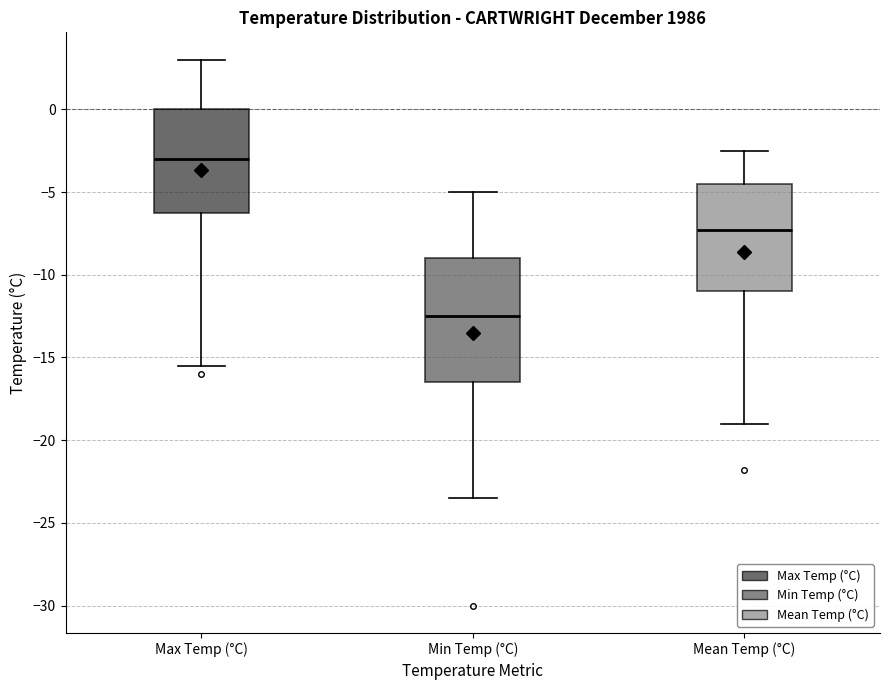

Which box's median line is the lowest?

Min Temp (°C)